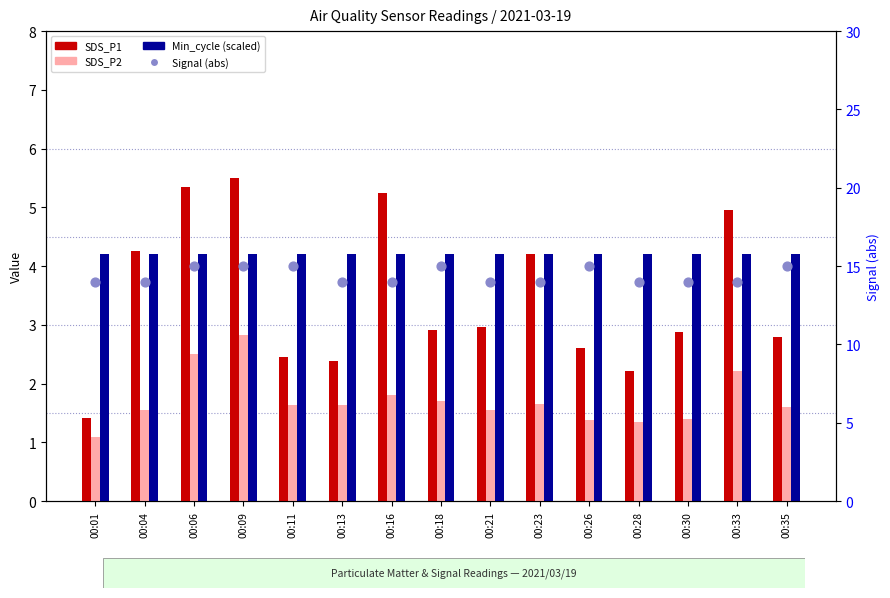

Which series has the largest total across all categories?

Signal (abs)